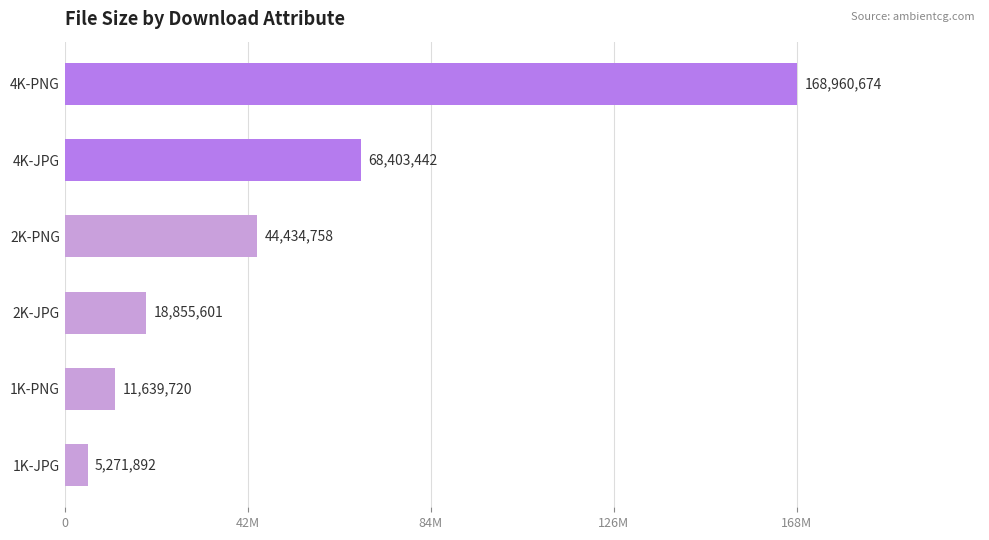

What is the difference between the maximum and minimum values?

163688782